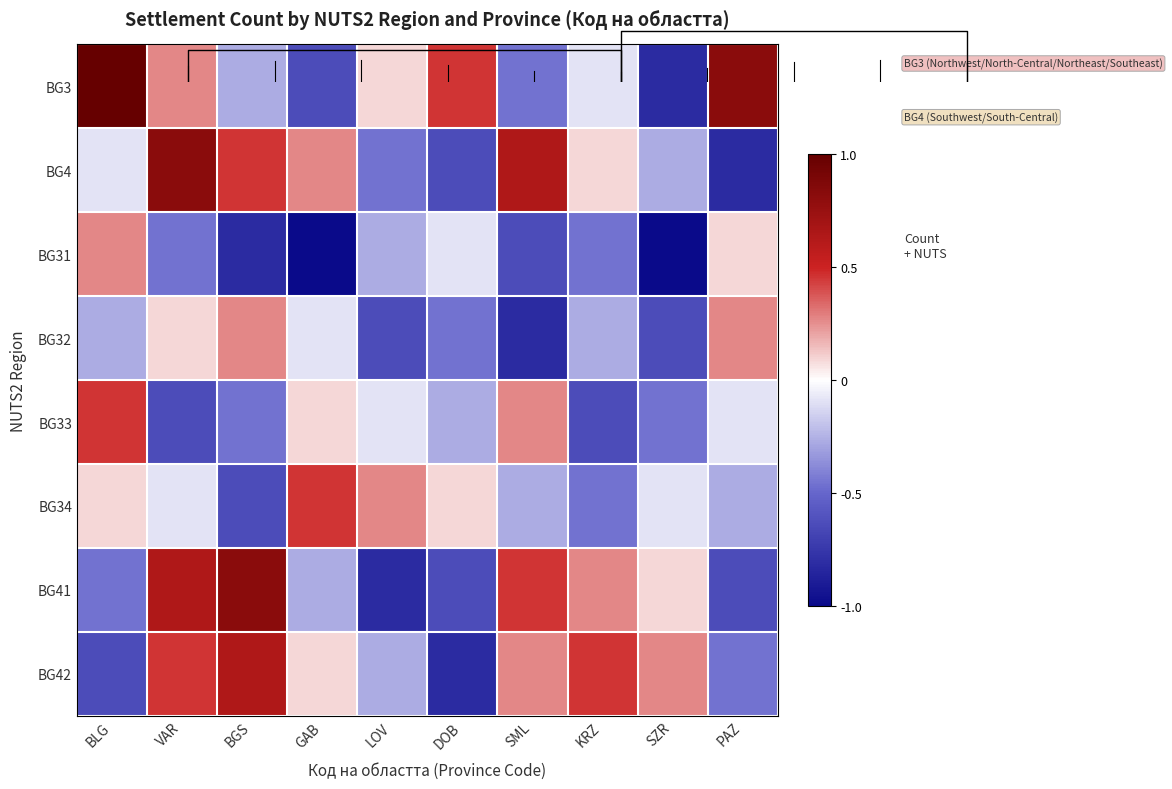

Which has a higher value, BGS or LOV?

LOV